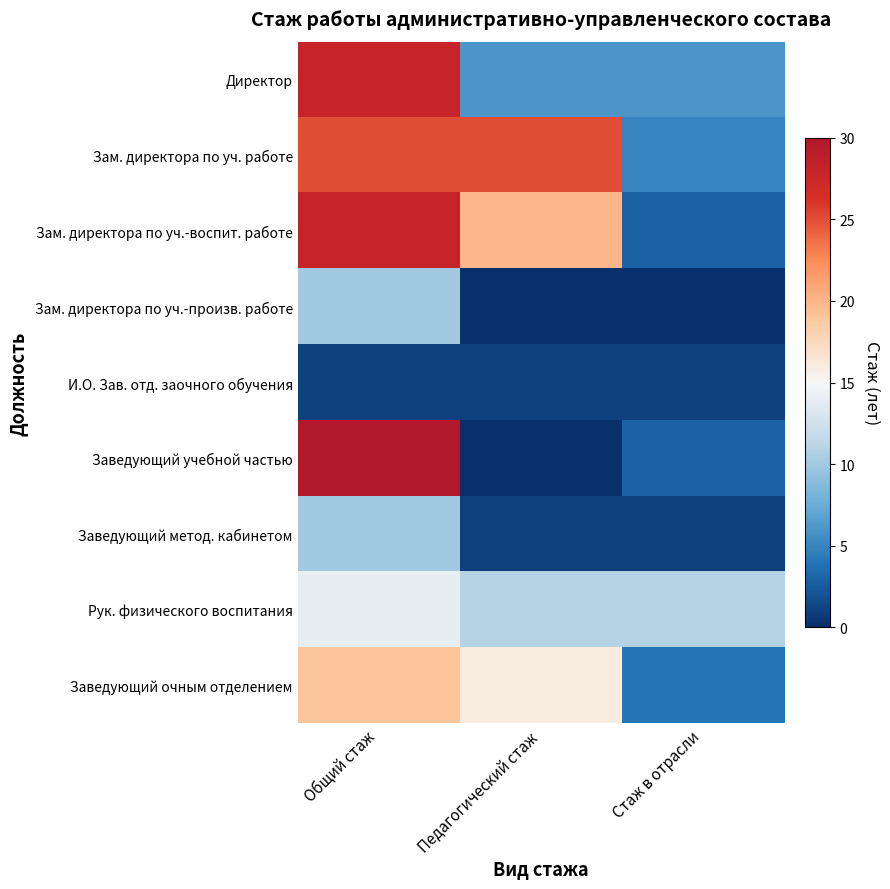

Reading left to right, list all the values displayed in this chart.

Директор: Общий стаж=28	Педагогический стаж=6	Стаж в отрасли=6
Зам. директора по уч. работе: Общий стаж=25	Педагогический стаж=25	Стаж в отрасли=5
Зам. директора по уч.-воспит. работе: Общий стаж=28	Педагогический стаж=20	Стаж в отрасли=3
Зам. директора по уч.-произв. работе: Общий стаж=10	Педагогический стаж=0	Стаж в отрасли=0
И.О. Зав. отд. заочного обучения: Общий стаж=1	Педагогический стаж=1	Стаж в отрасли=1
Заведующий учебной частью: Общий стаж=30	Педагогический стаж=0	Стаж в отрасли=3
Заведующий метод. кабинетом: Общий стаж=10	Педагогический стаж=1	Стаж в отрасли=1
Рук. физического воспитания: Общий стаж=14	Педагогический стаж=11	Стаж в отрасли=11
Заведующий очным отделением: Общий стаж=19	Педагогический стаж=16	Стаж в отрасли=4